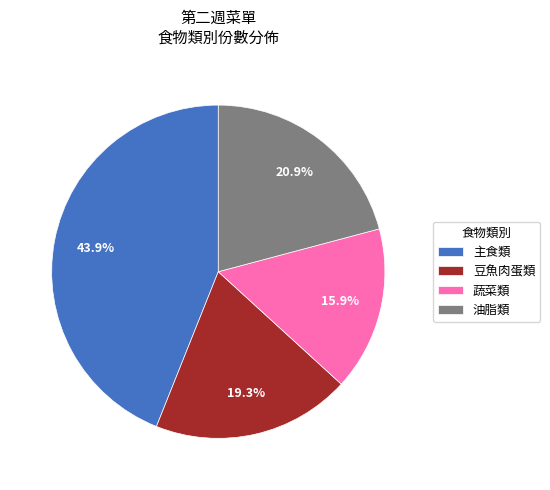

Do 蔬菜類 and 主食類 together represent more than half of the pie?

Yes